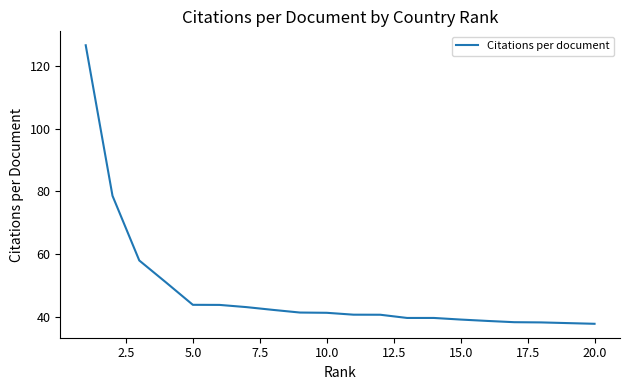

What is the greatest value displayed?

126.5